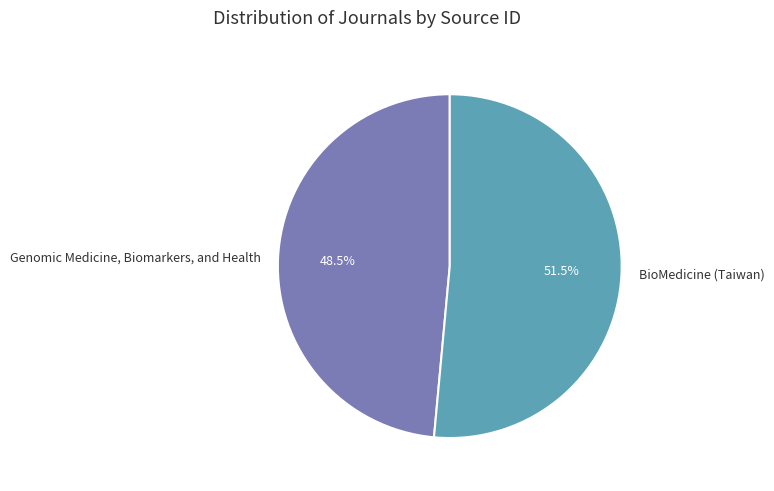

To the nearest percent, what is the average slice percentage?

50%